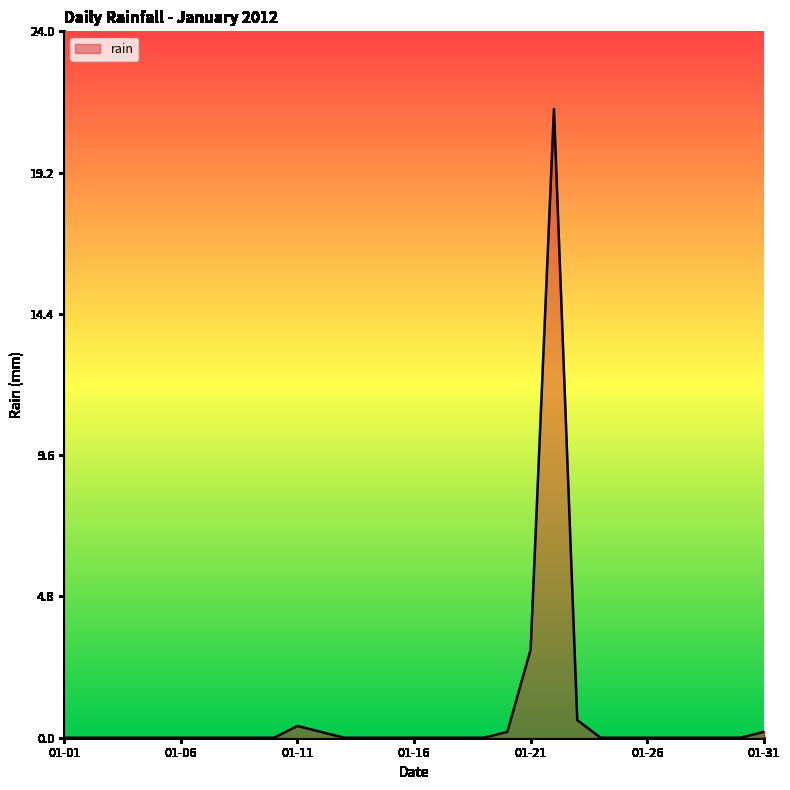

What is the greatest value displayed?

21.4